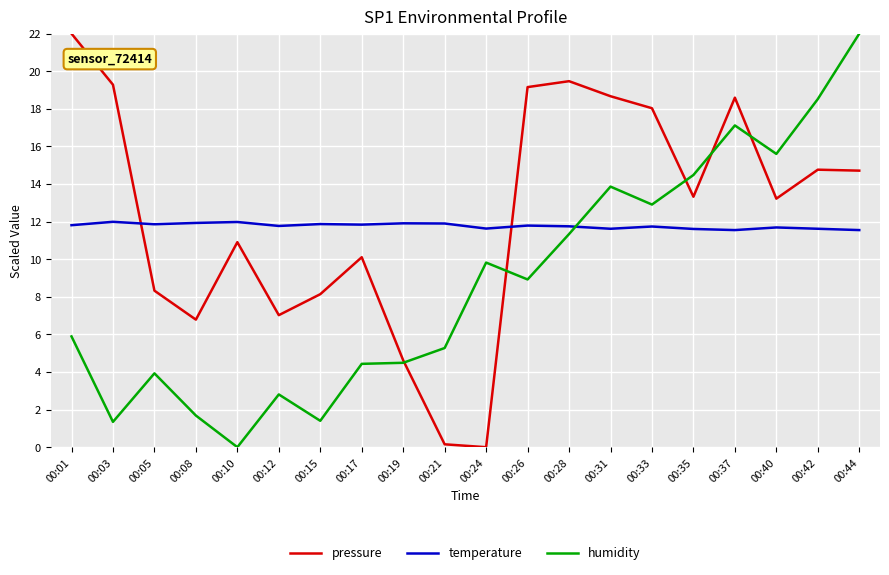

What is the spread (max minus min) of values at 00:03?

17.9